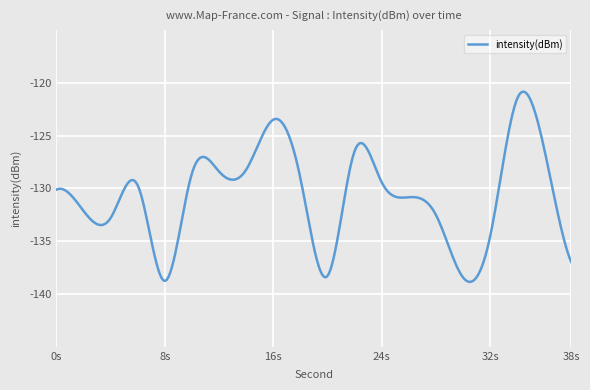

What is the maximum value shown in the chart?

-120.8